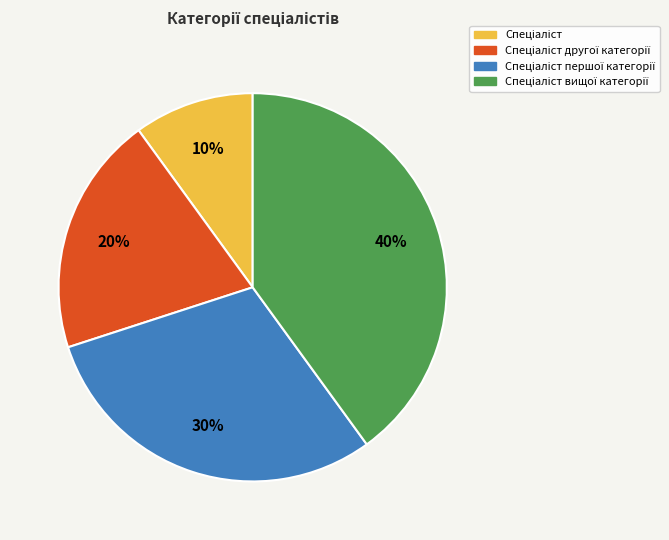

To the nearest percent, what is the difference between the largest and smallest slice percentages?

30%